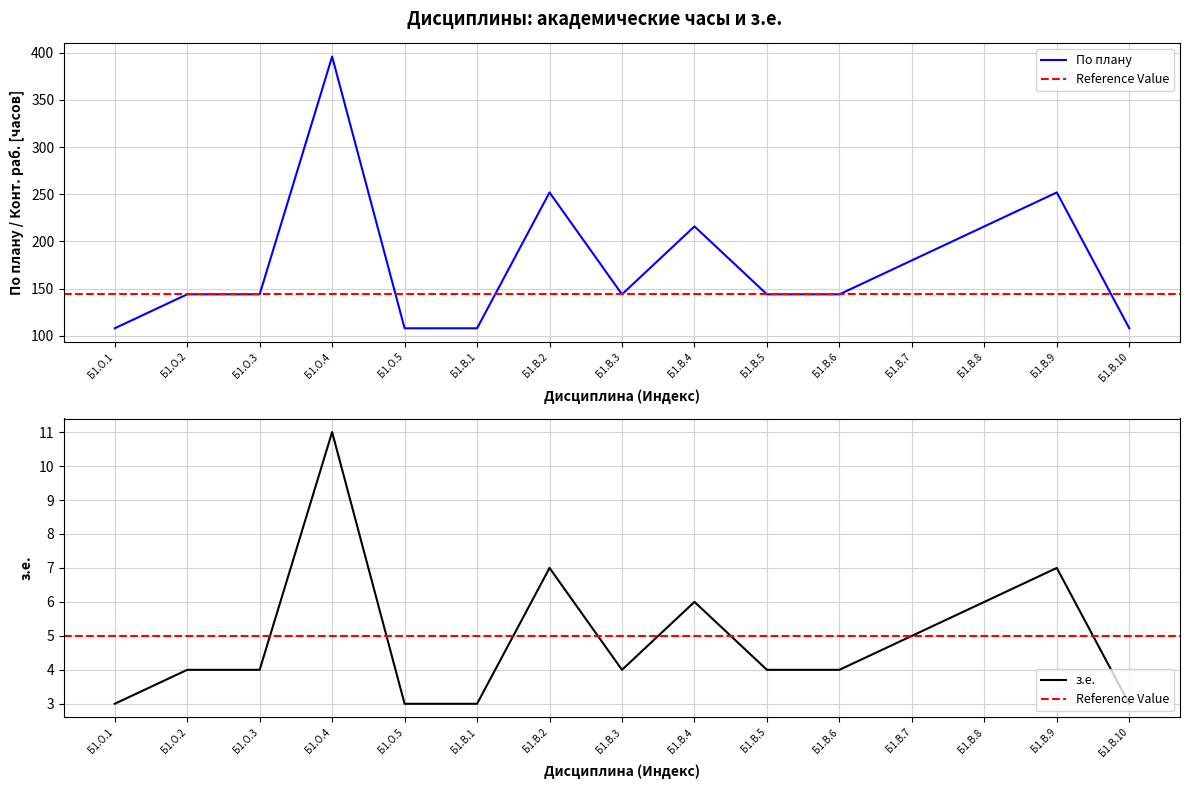

Is this an area chart (filled region under the line)?

No